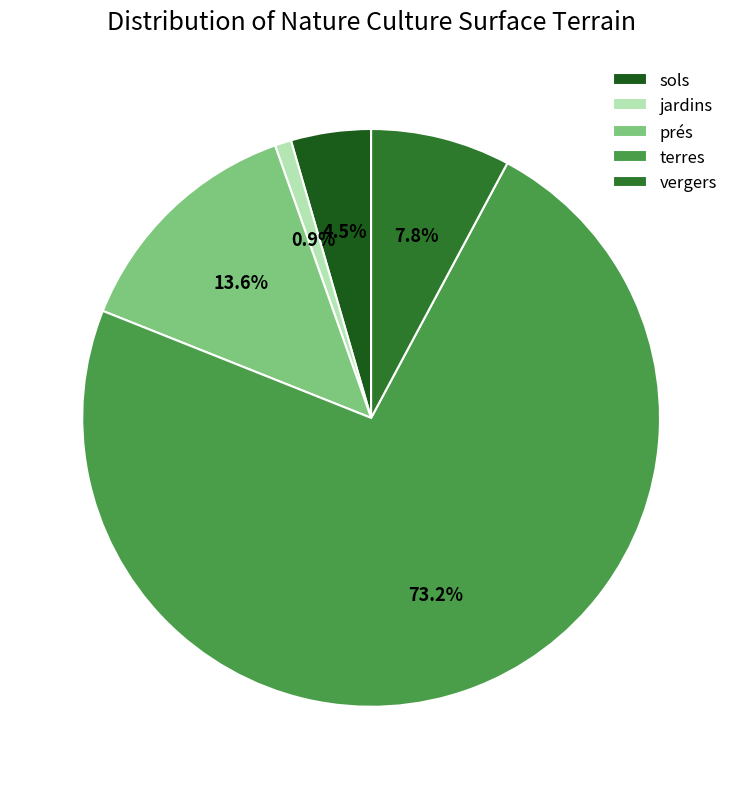

To the nearest percent, what percentage of the pie is vergers?

8%